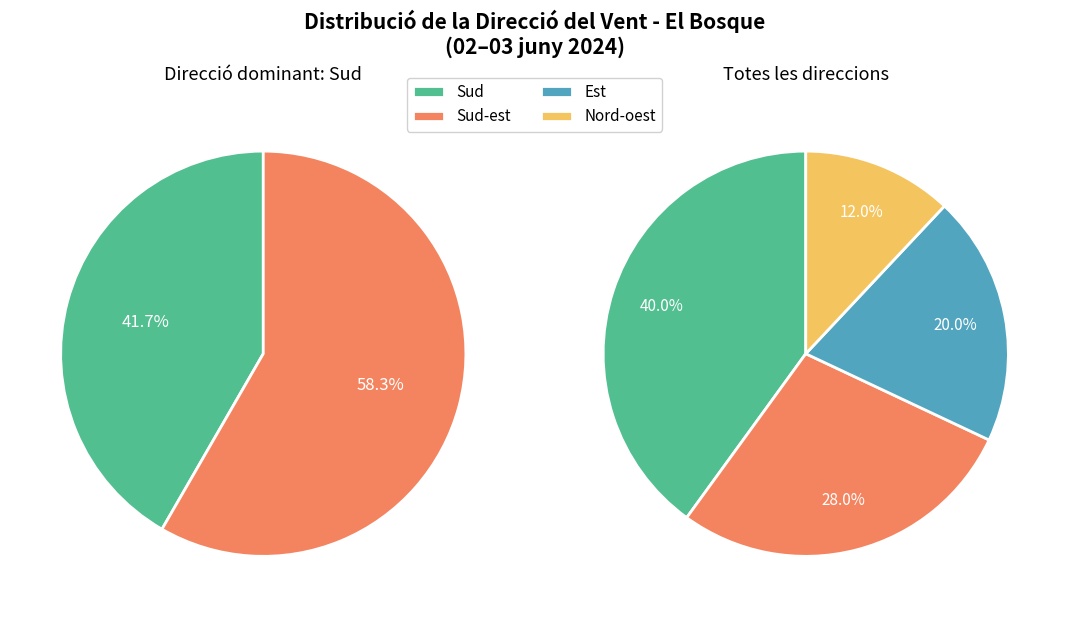

Approximately how many times larger is the value at Sud compared to Est?

2.0